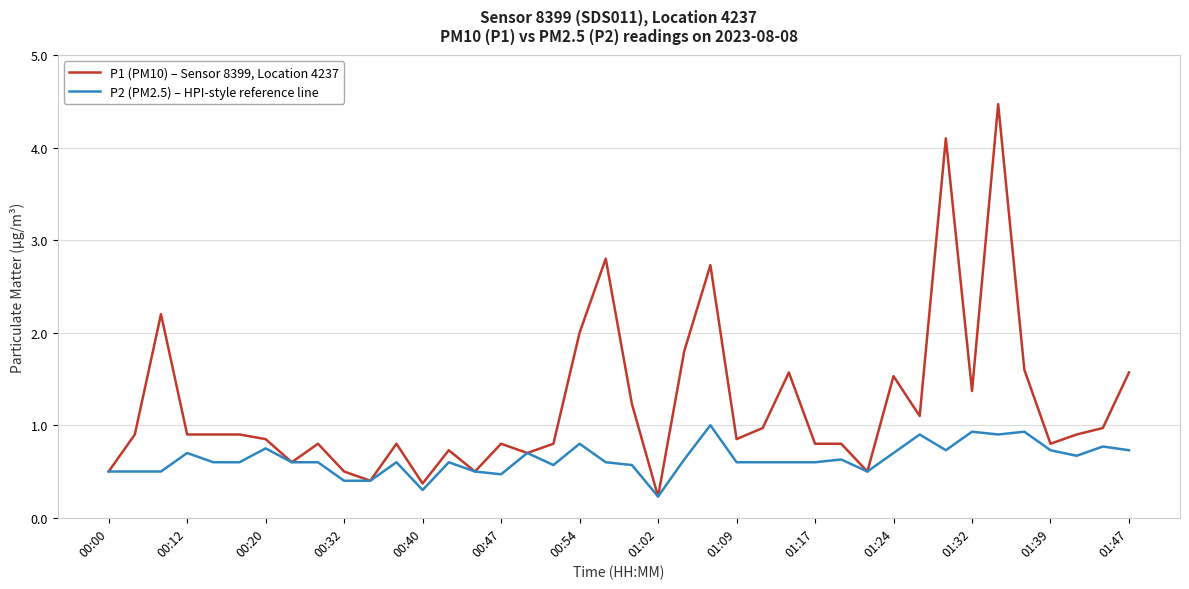

Which series has the largest total across all categories?

P1 (PM10) – Sensor 8399, Location 4237